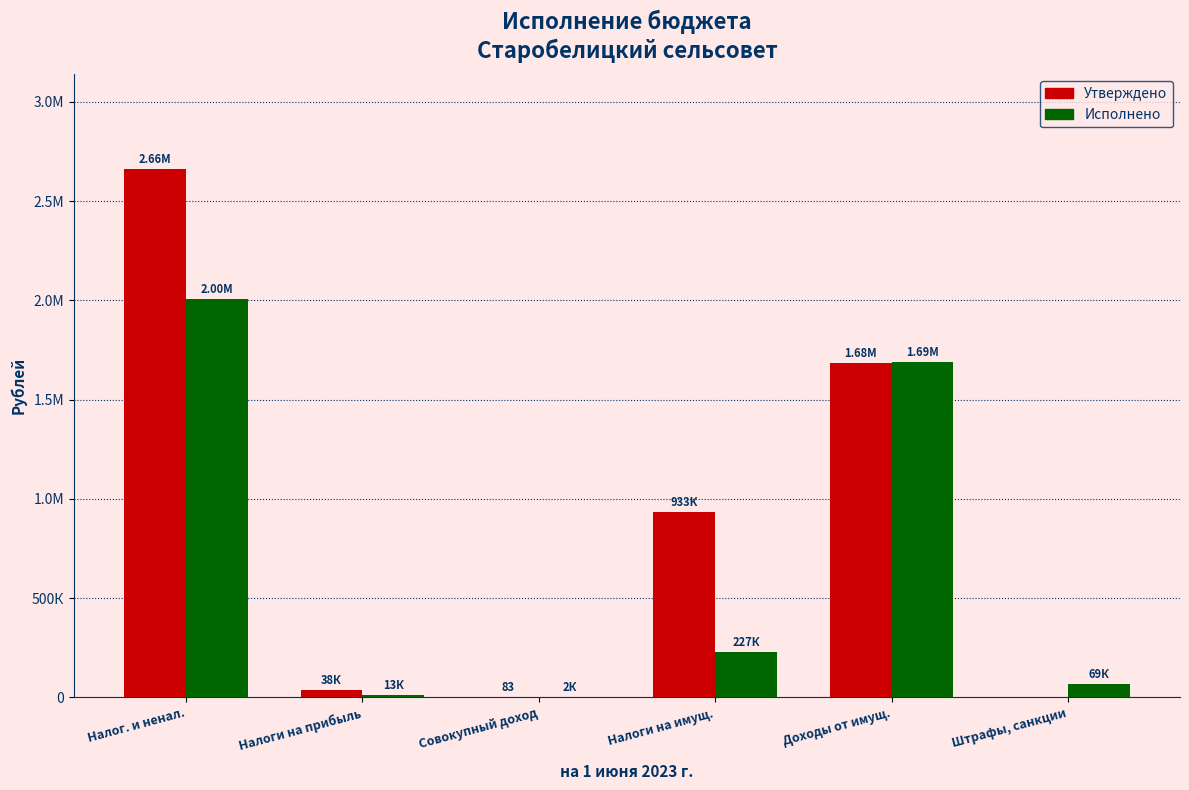

Are the bars grouped side by side (vs. stacked)?

Yes